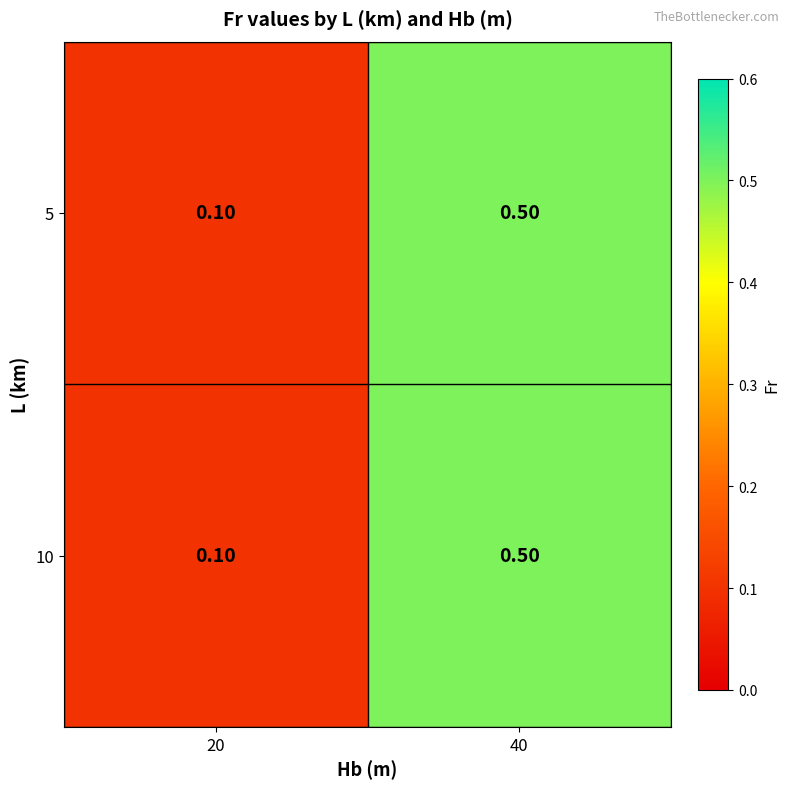

At which category is the sum across all series the highest?

40